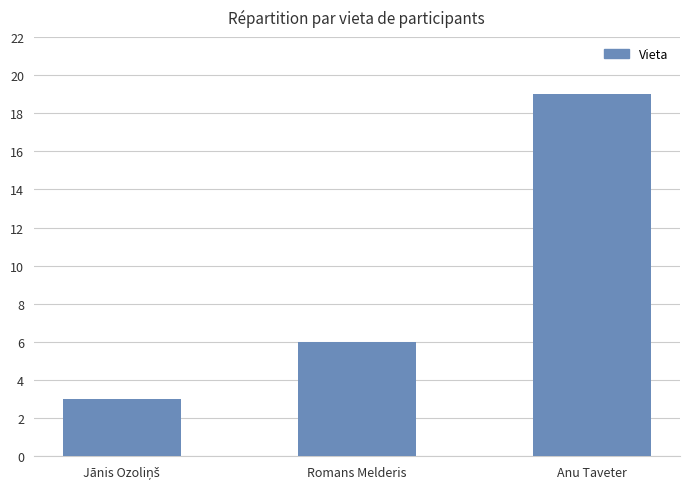

How many bars are there in total?

3